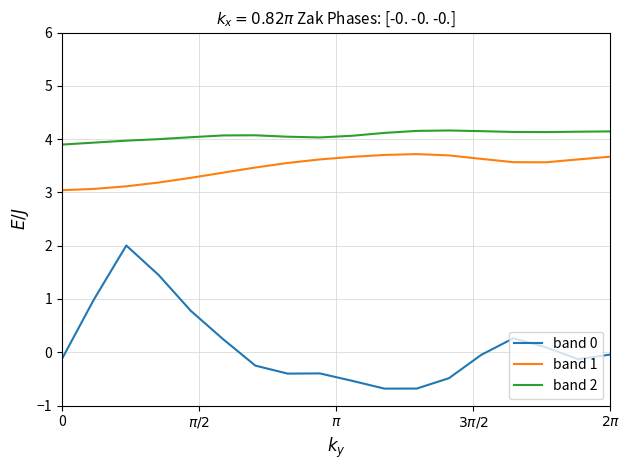

What is the difference between the maximum and minimum values in the band 0 series?

2.7